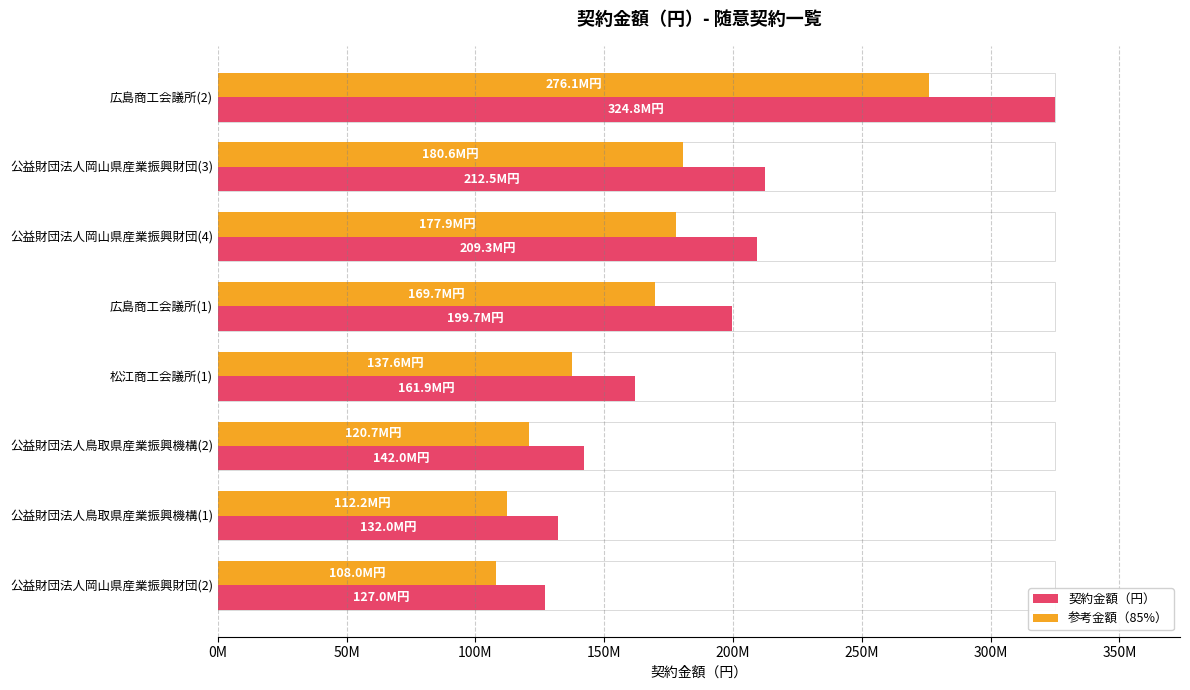

Which label corresponds to the smallest value in the chart?

公益財団法人岡山県産業振興財団(2)